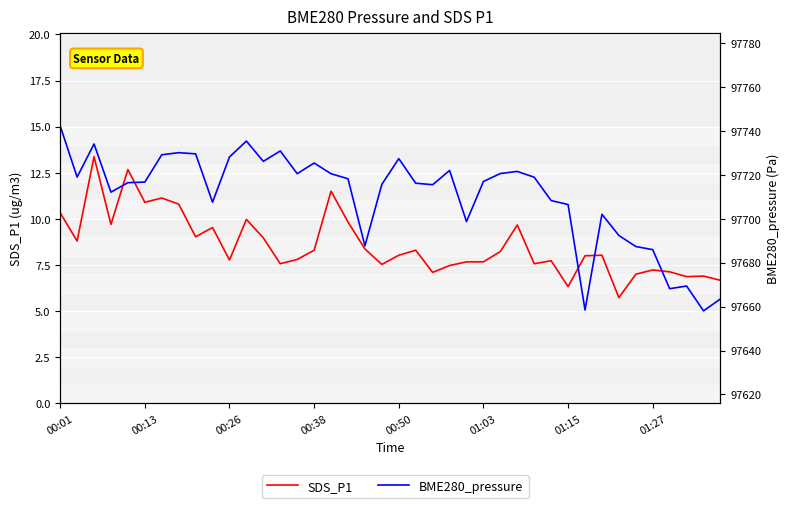

Rank the series at 21 from highest to lowest value.

BME280_pressure, SDS_P1